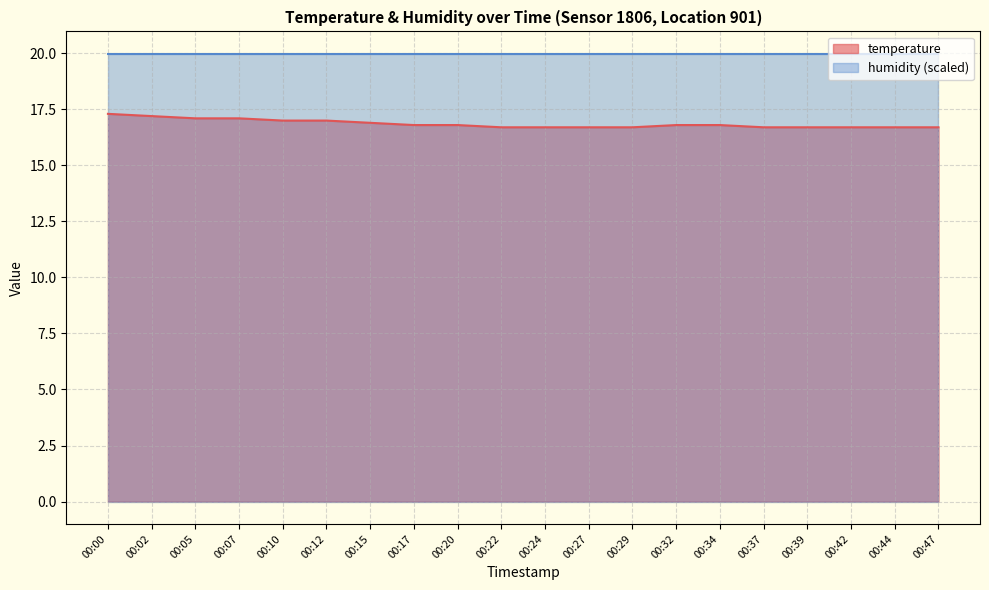

What is the minimum value shown in the chart?

16.7